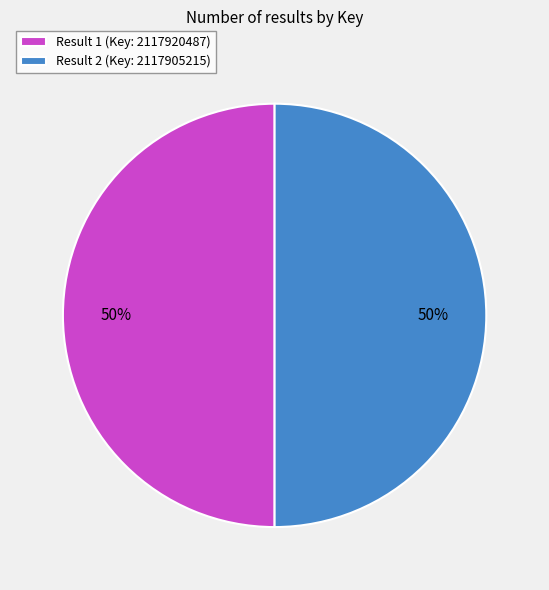

To the nearest percent, what is the combined percentage of Result 2 (Key: 2117905215) and Result 1 (Key: 2117920487)?

100%